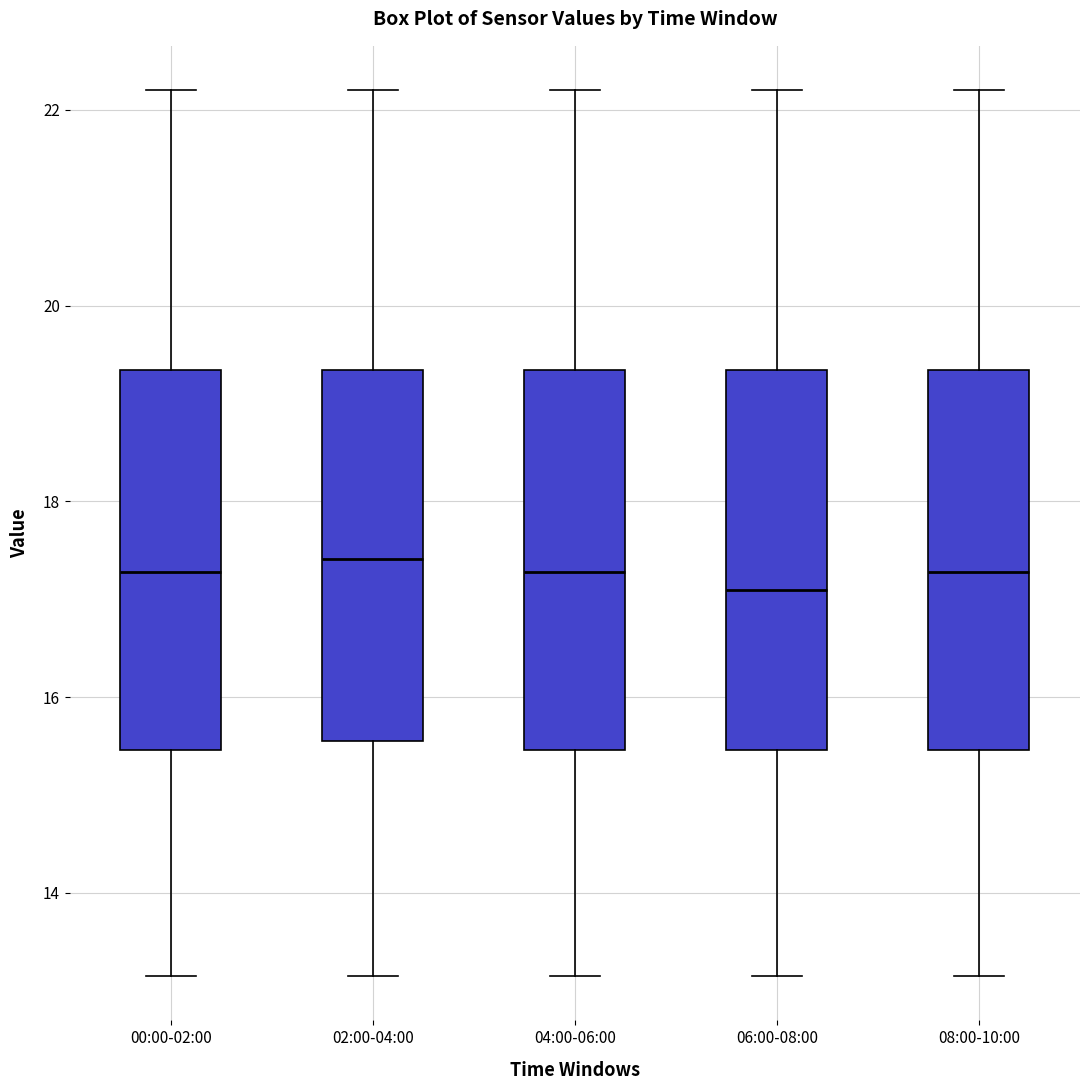

Reading left to right, read every box against the y-axis: the position of its median line, the range the box covers, and the ends of its whiskers. The values are not printed on the chart, so give them approximately, as read against the axis.

00:00-02:00: median 17.2, box 15.4 to 19.4, whiskers 13.2 to 22.2
02:00-04:00: median 17.4, box 15.6 to 19.4, whiskers 13.2 to 22.2
04:00-06:00: median 17.2, box 15.4 to 19.4, whiskers 13.2 to 22.2
06:00-08:00: median 17.0, box 15.4 to 19.4, whiskers 13.2 to 22.2
08:00-10:00: median 17.2, box 15.4 to 19.4, whiskers 13.2 to 22.2